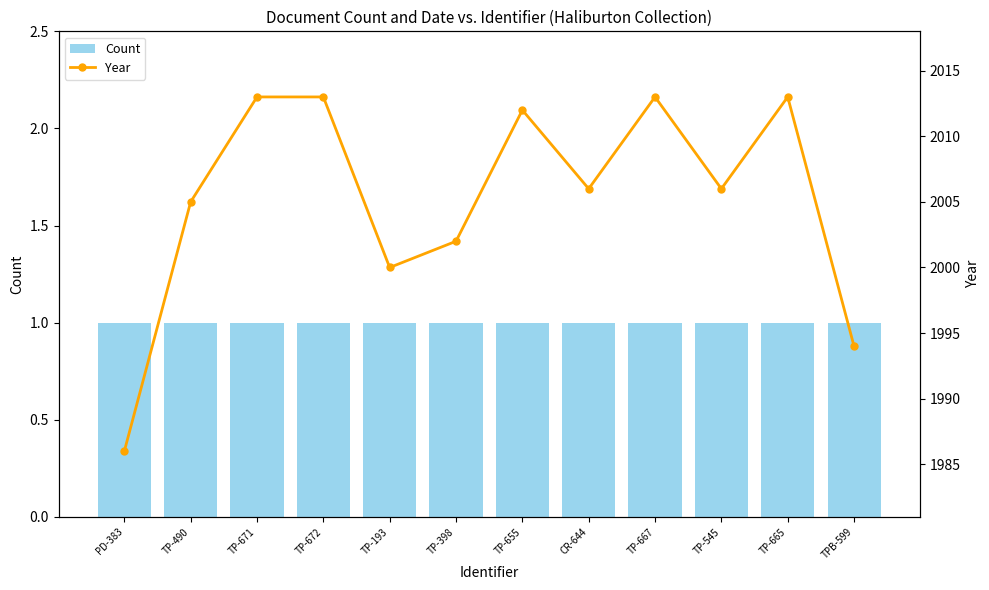

What is the label of the 8th bar from the right?

TP-193